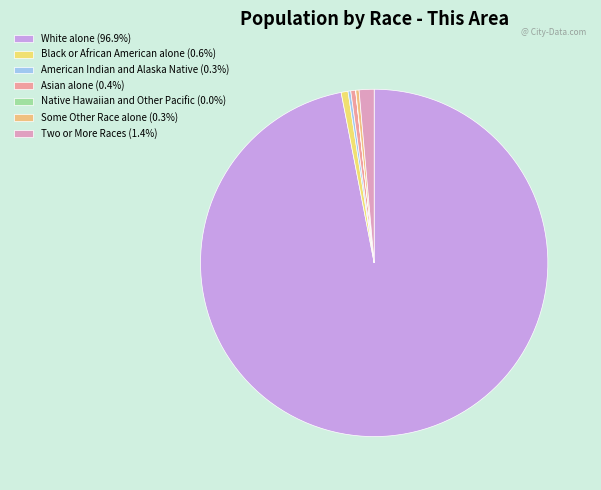

To the nearest percent, what portion does Black or African American alone represent?

1%